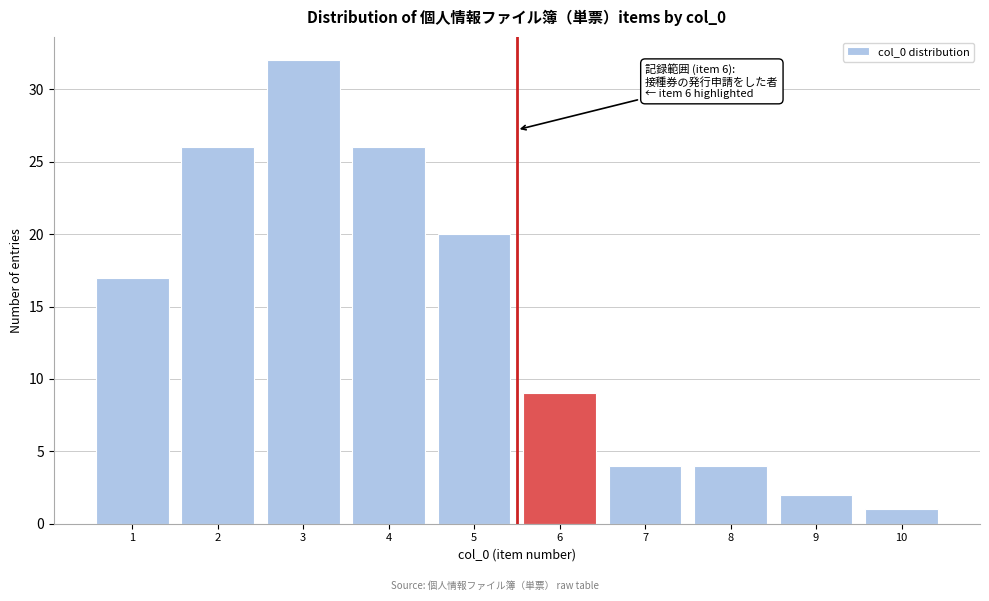

Reading left to right, transcribe all the data shown in this chart.

1=17	2=26	3=32	4=26	5=20	6=9	7=4	8=4	9=2	10=1